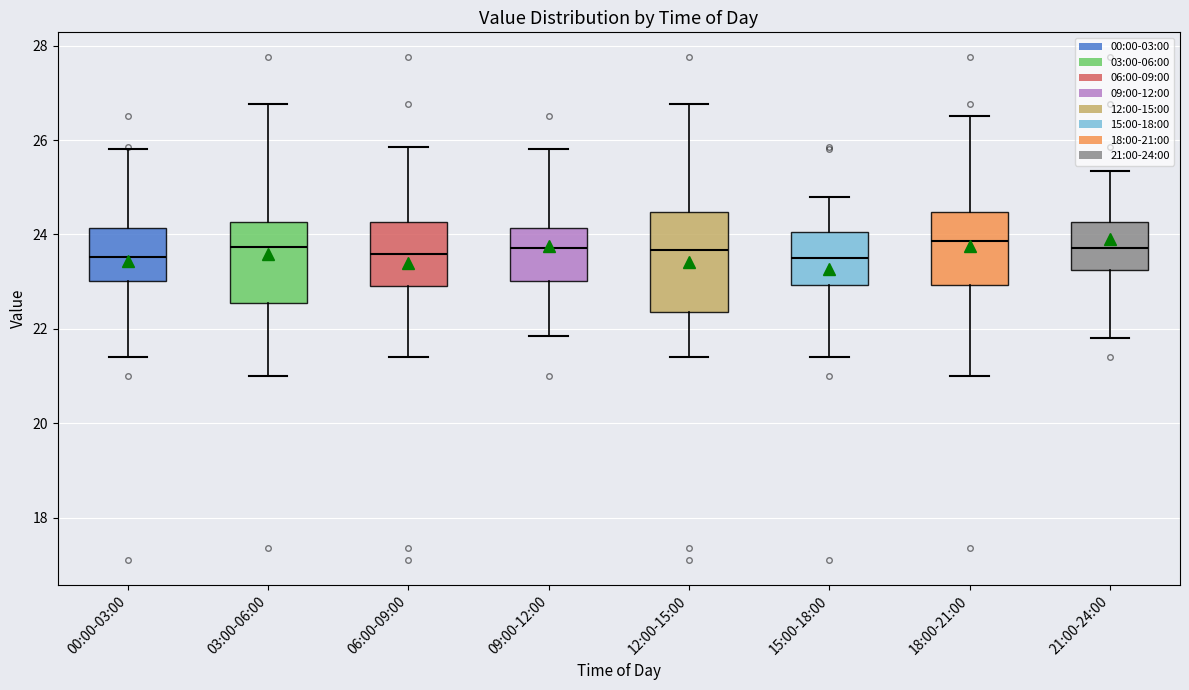

Which box is the tallest, from its lower edge to its upper edge?

12:00-15:00